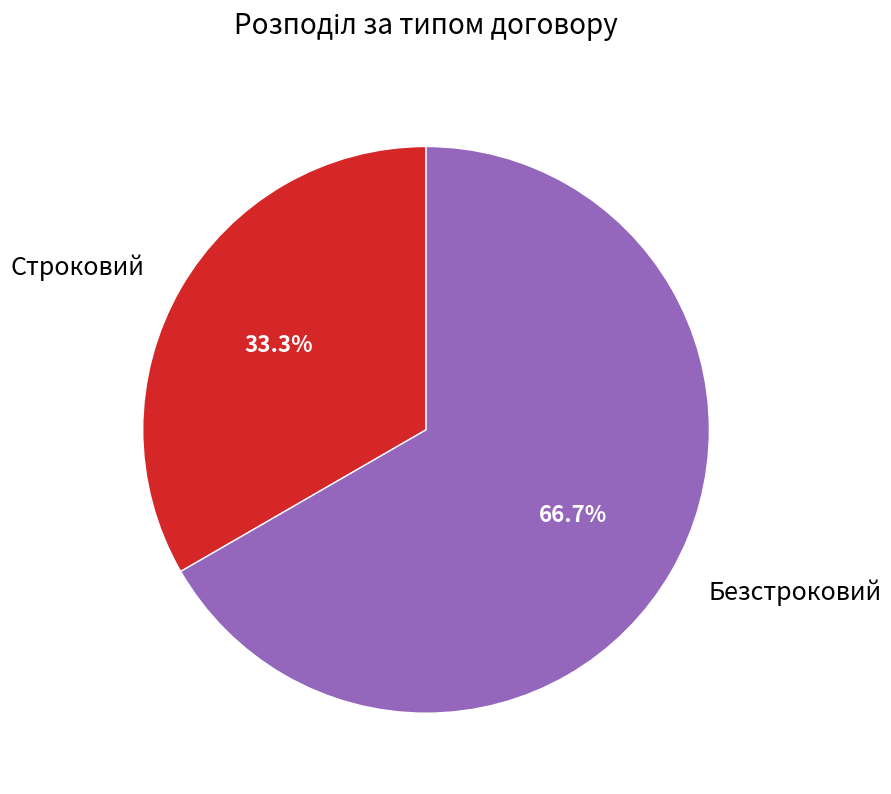

To the nearest percent, what is the difference between the largest and smallest slice percentages?

33%